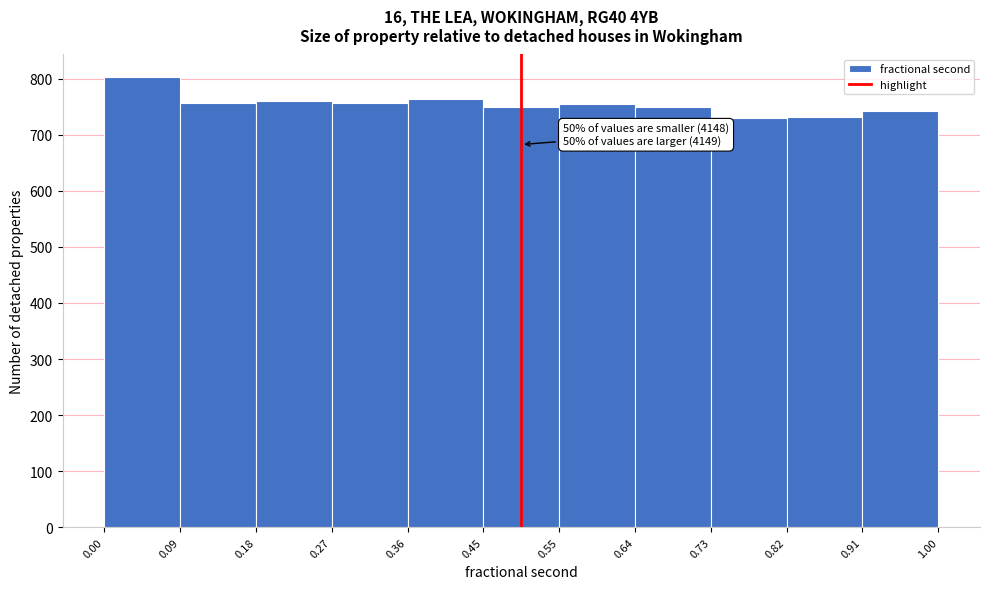

Which range on the x-axis has the tallest bar?

0.00 to 0.09